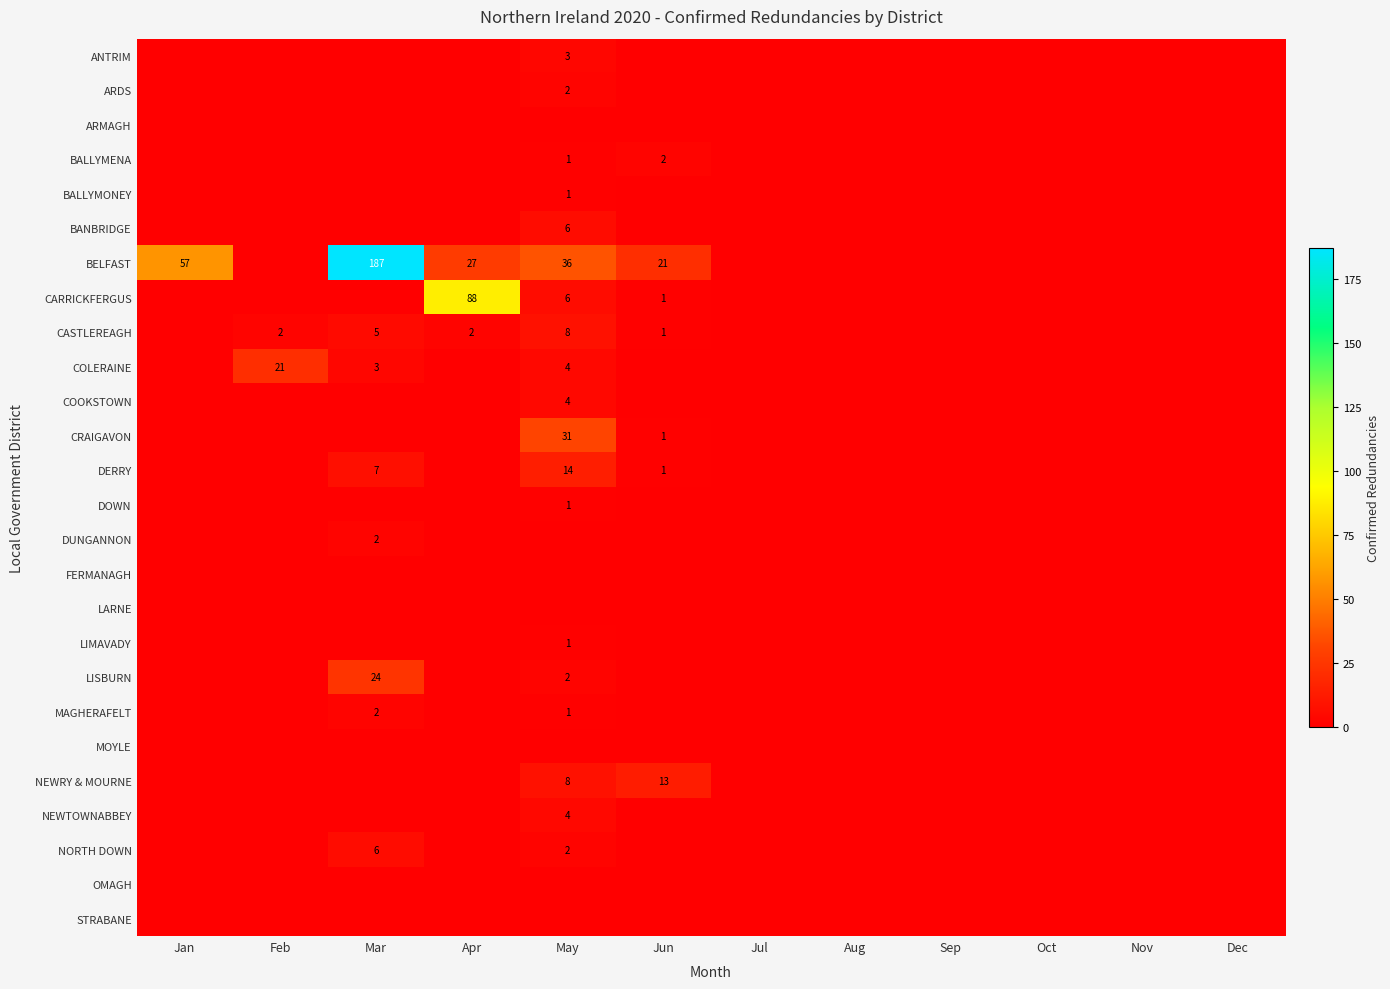

At which category does the chart reach its peak across all series?

Mar